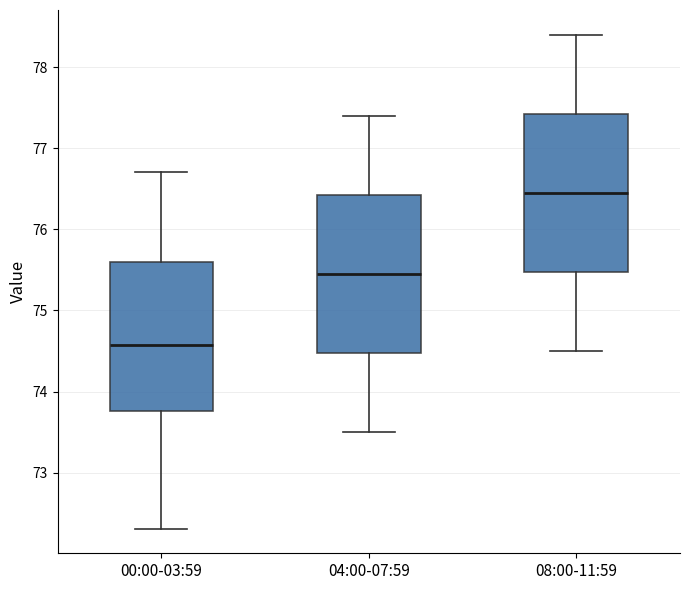

Which box has the lowest median line?

00:00-03:59